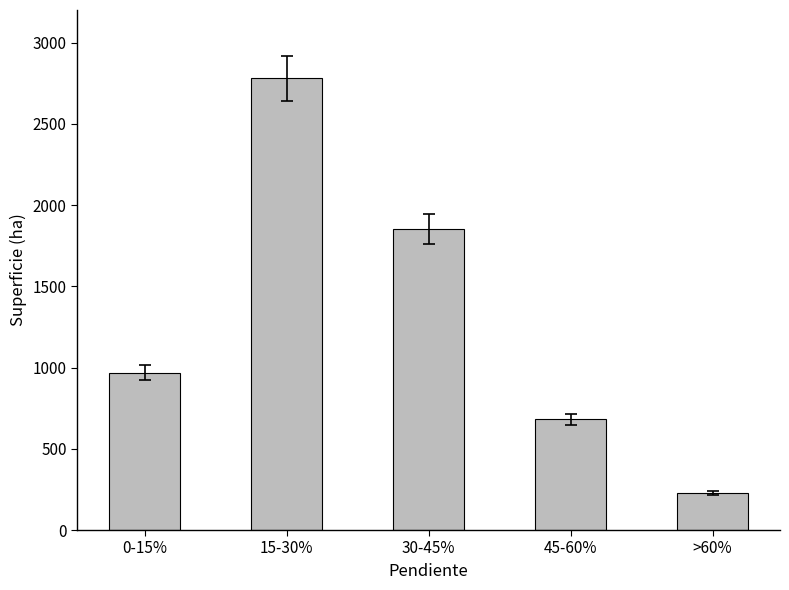

What is the minimum value shown in the chart?

226.7